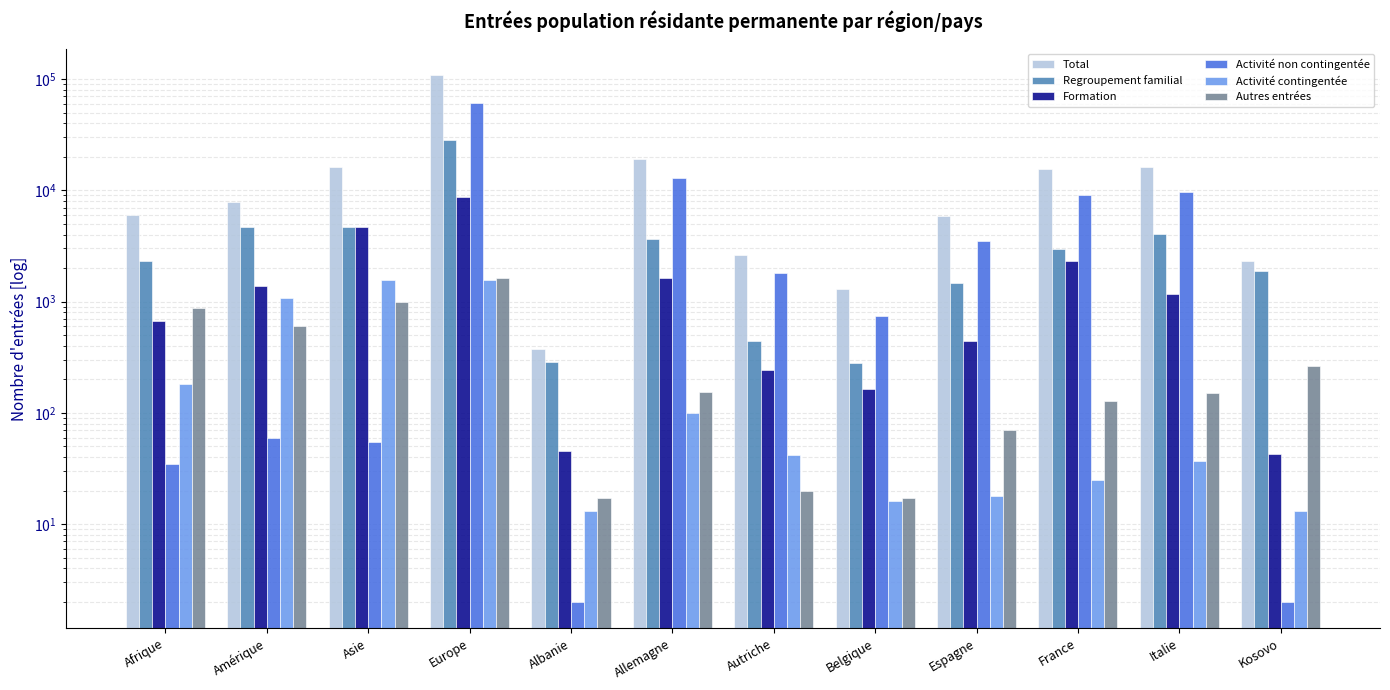

How many data points in Activité non contingentée are less than 1788?

6